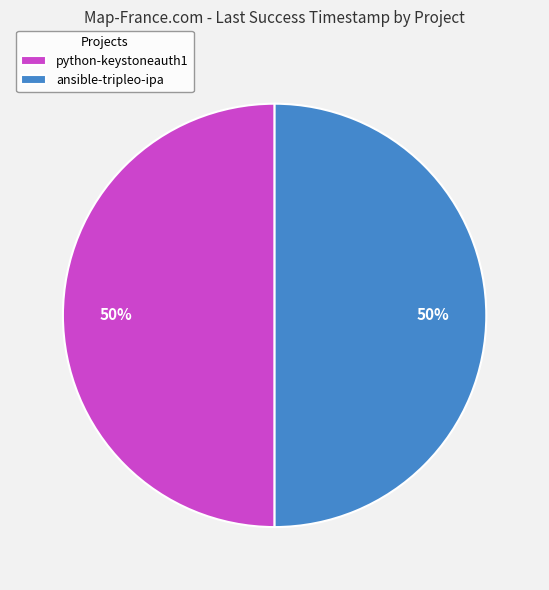

Approximately how many times larger is the value at ansible-tripleo-ipa compared to python-keystoneauth1?

1.0